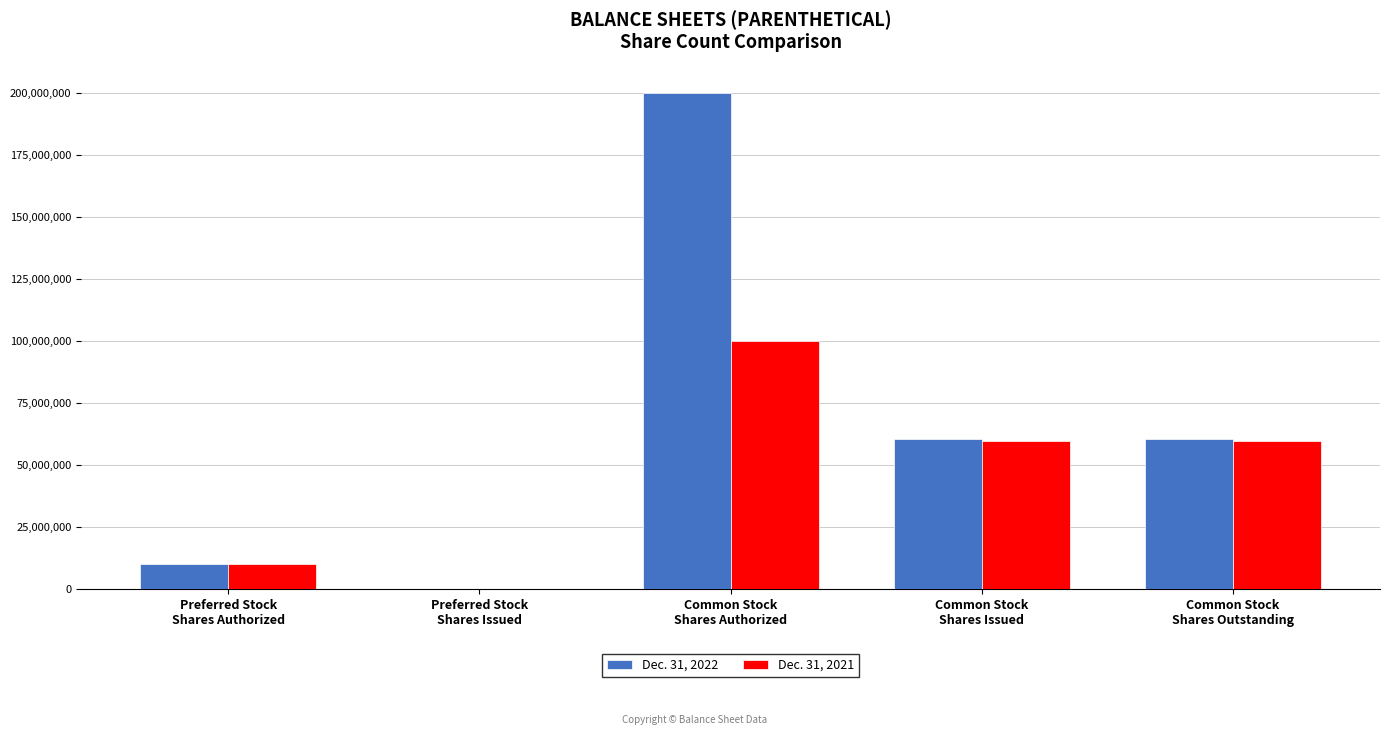

What is the maximum value shown in the chart?

200000000